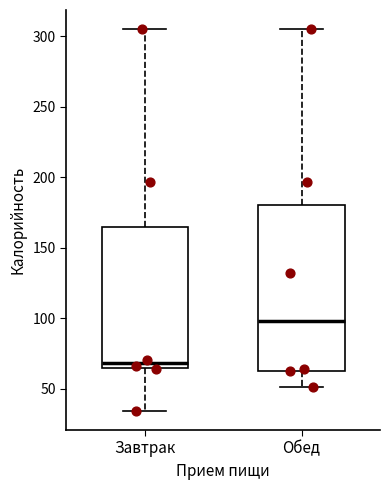

Reading left to right, read every box against the y-axis: the position of its median line, the range the box covers, and the ends of its whiskers. The values are not printed on the chart, so give them approximately, as read against the axis.

Завтрак: median 70, box 65 to 165, whiskers 35 to 305
Обед: median 100, box 65 to 180, whiskers 50 to 305